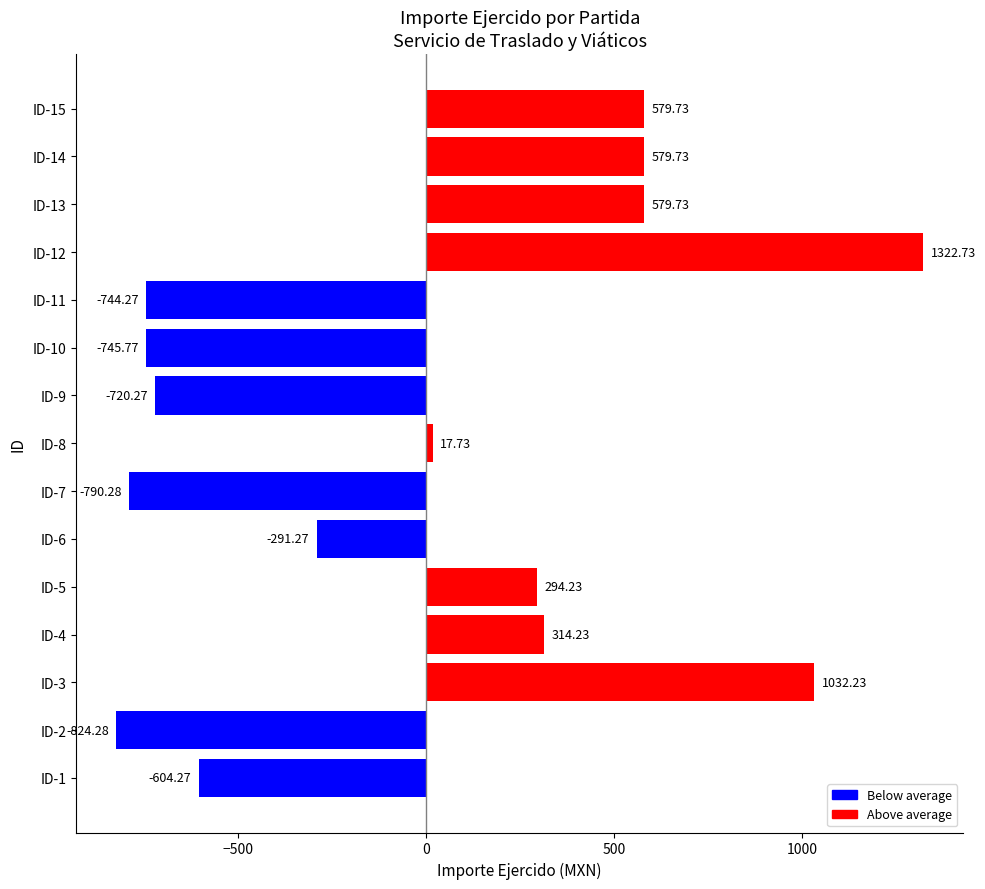

What is the change in value from ID-10 to ID-14?

+1325.5